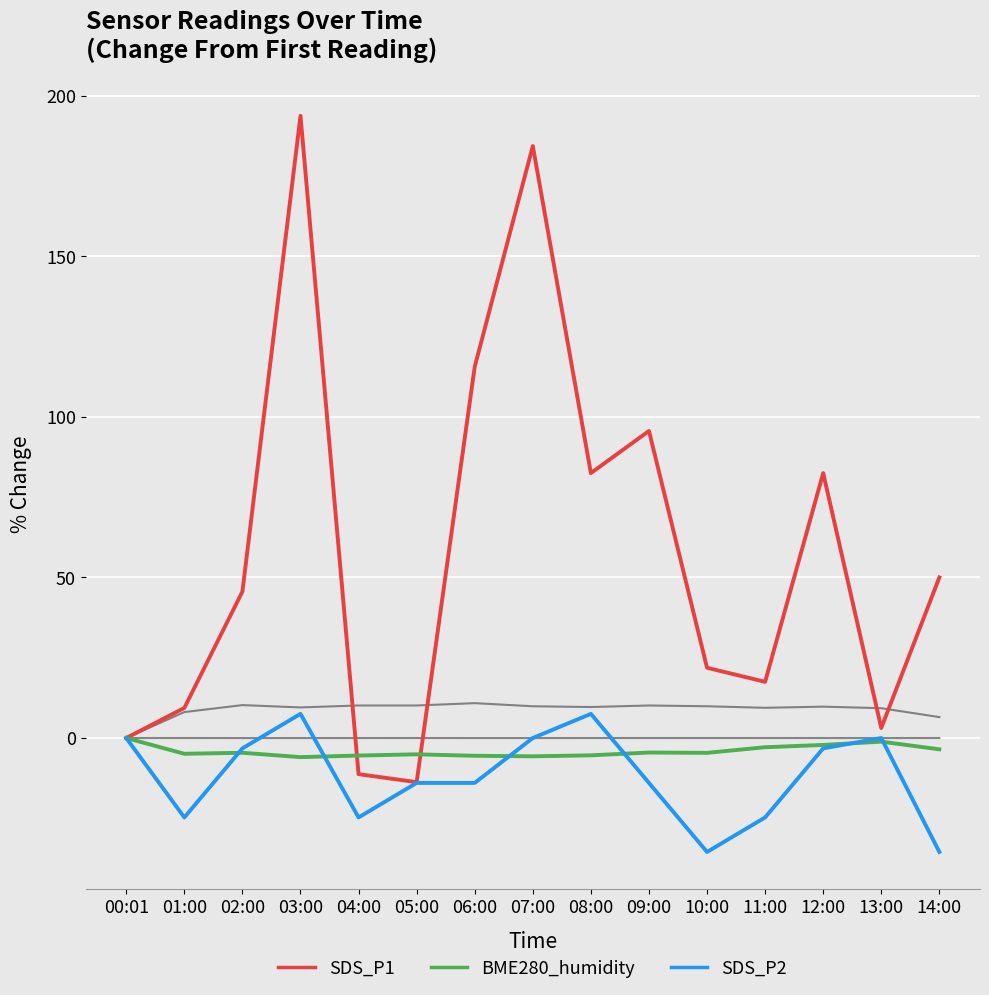

How many lines are shown in the chart?

5